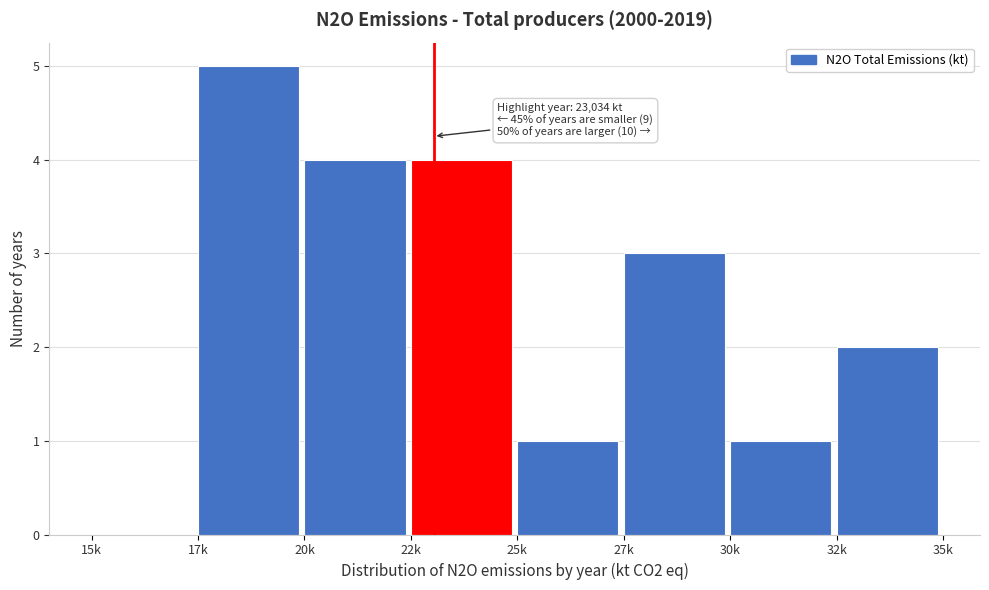

Reading right to left, what are all the values shown in this chart?

32k=2	30k=1	27k=3	25k=1	22k=4	20k=4	17k=5	15k=0